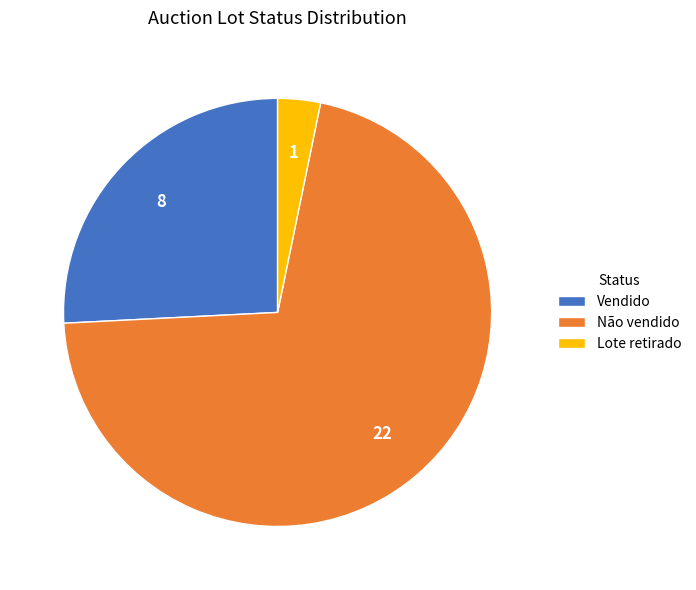

What is the largest slice in the pie chart?

Não vendido